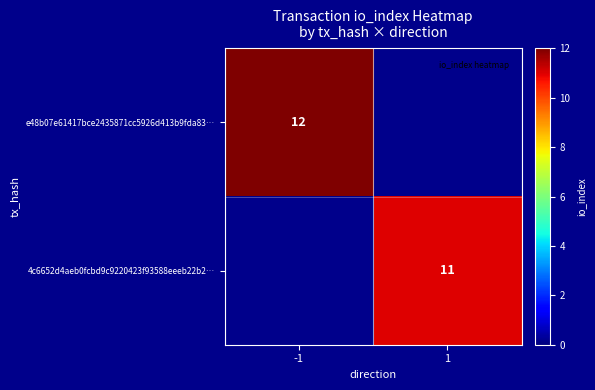

The value of 4c6652d4aeb0fcbd9c9220423f93588eeeb22b2… at 1 is 16. True or false?

False